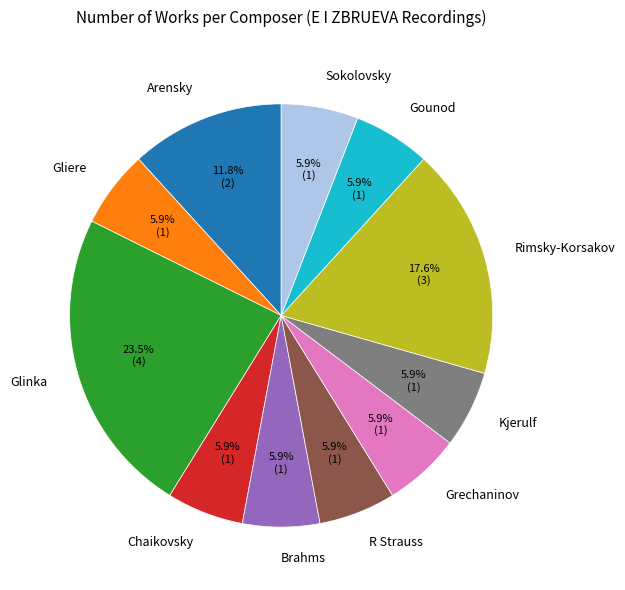

Does any single category account for the majority?

No